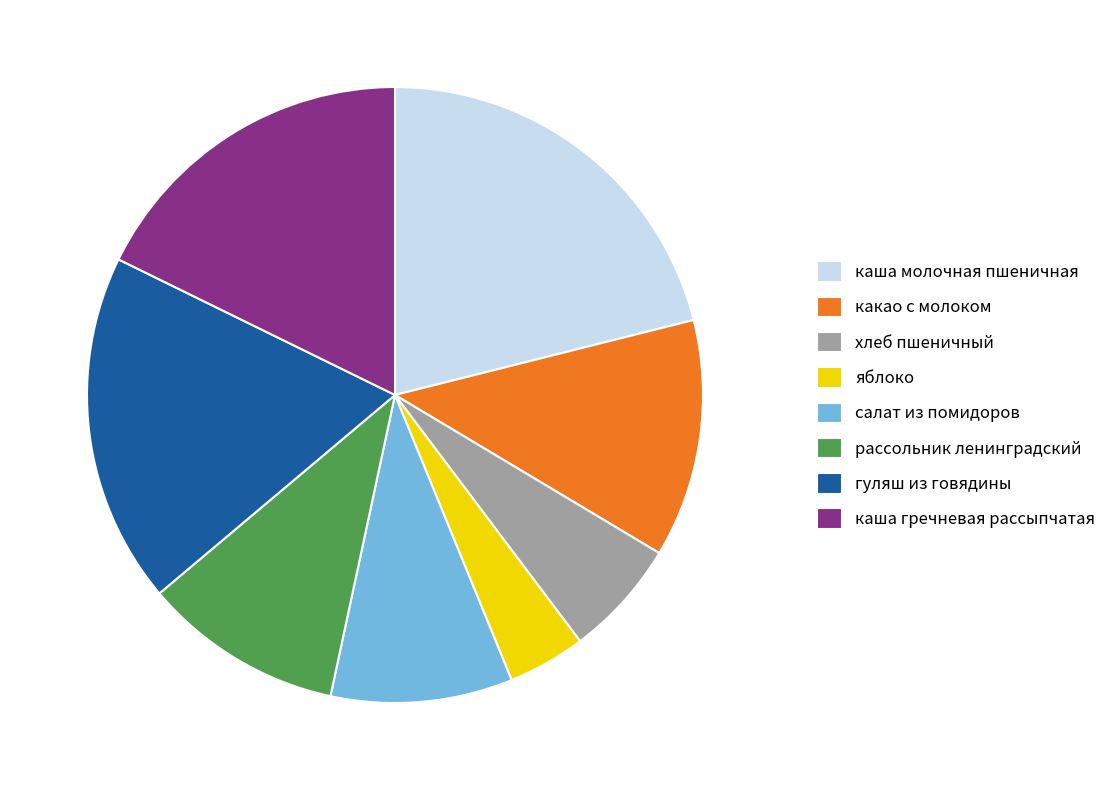

The яблоко slice represents 18% of the pie. True or false?

False